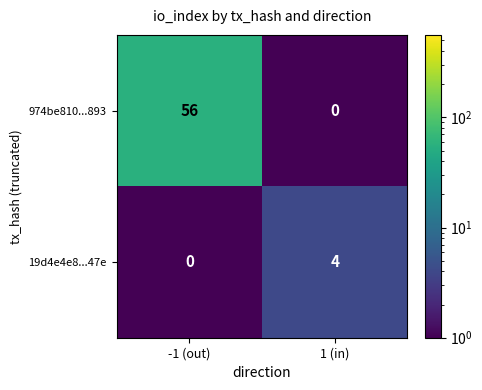

At -1 (out), list the series in order from smallest to largest.

19d4e4e8...47e, 974be810...893